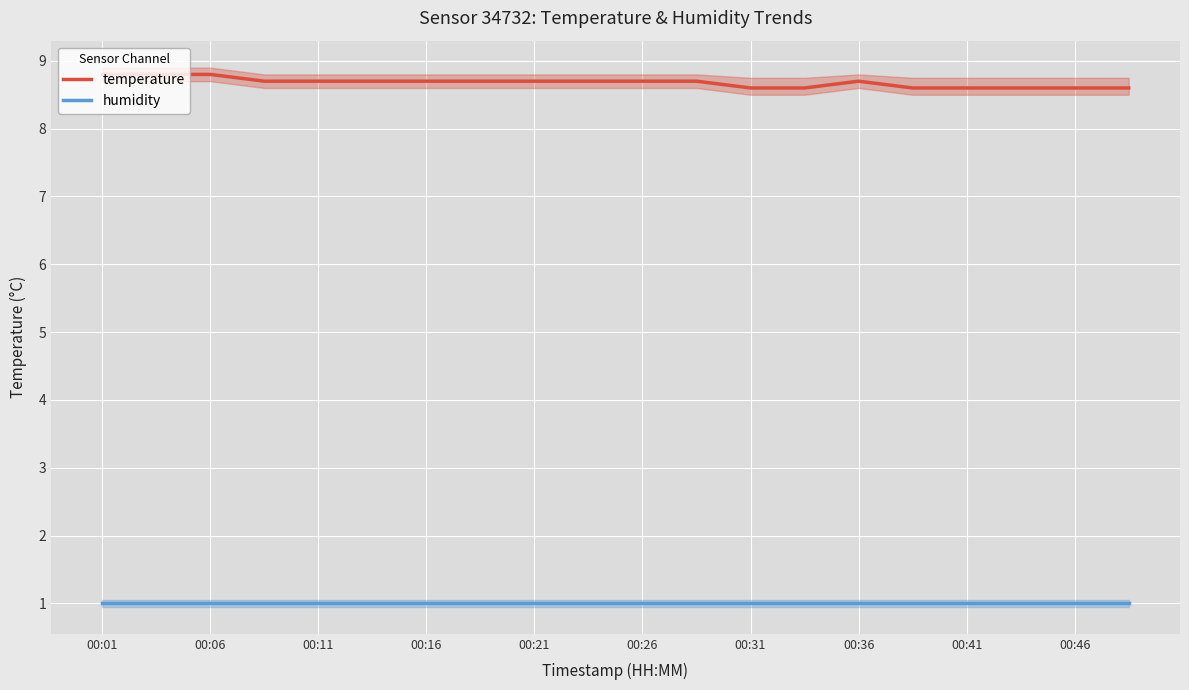

The value of humidity at 00:11 is 0.4. True or false?

False